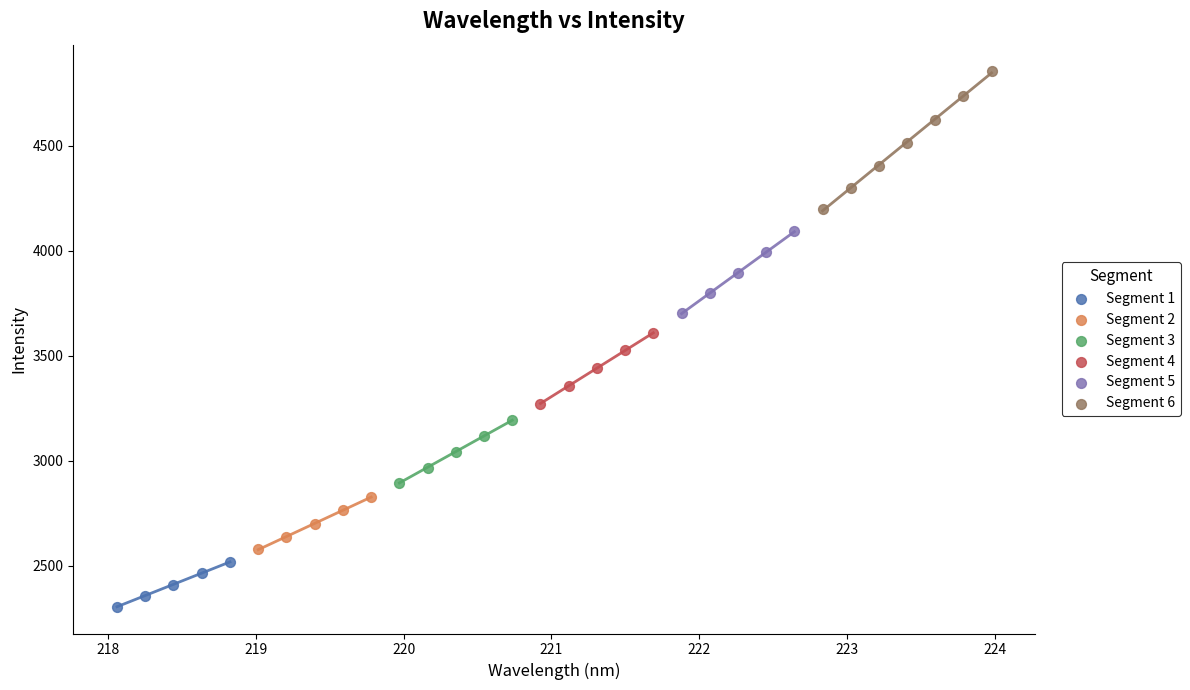

Which series contains the highest Y value?

Segment 6